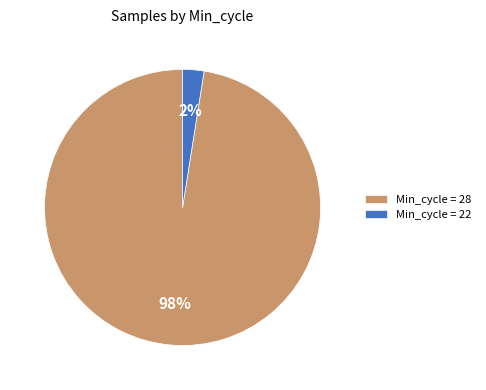

To the nearest percent, what is the average slice percentage?

50%